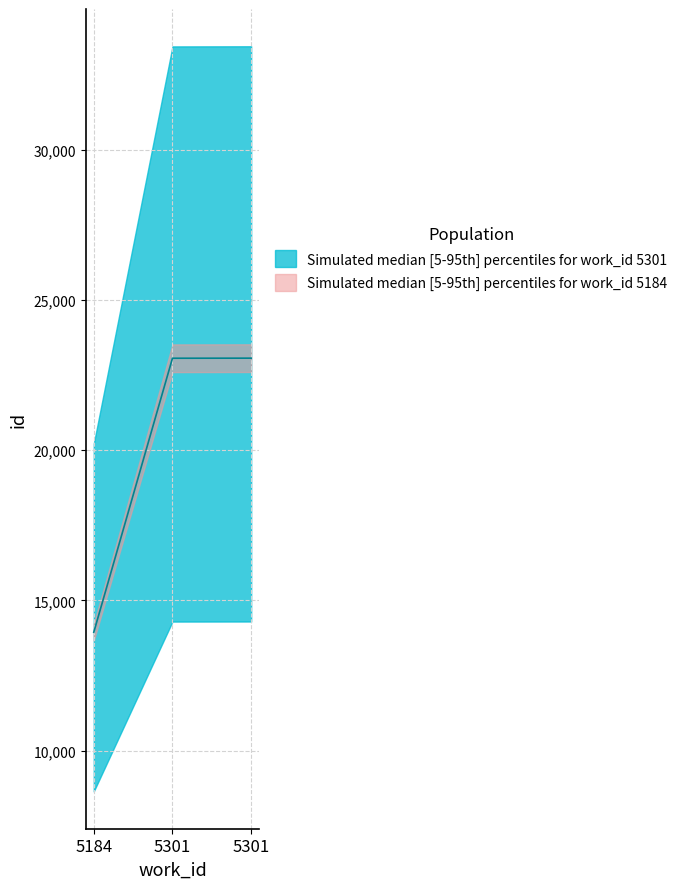

Is it true that the value at 5184 is 13941?

True